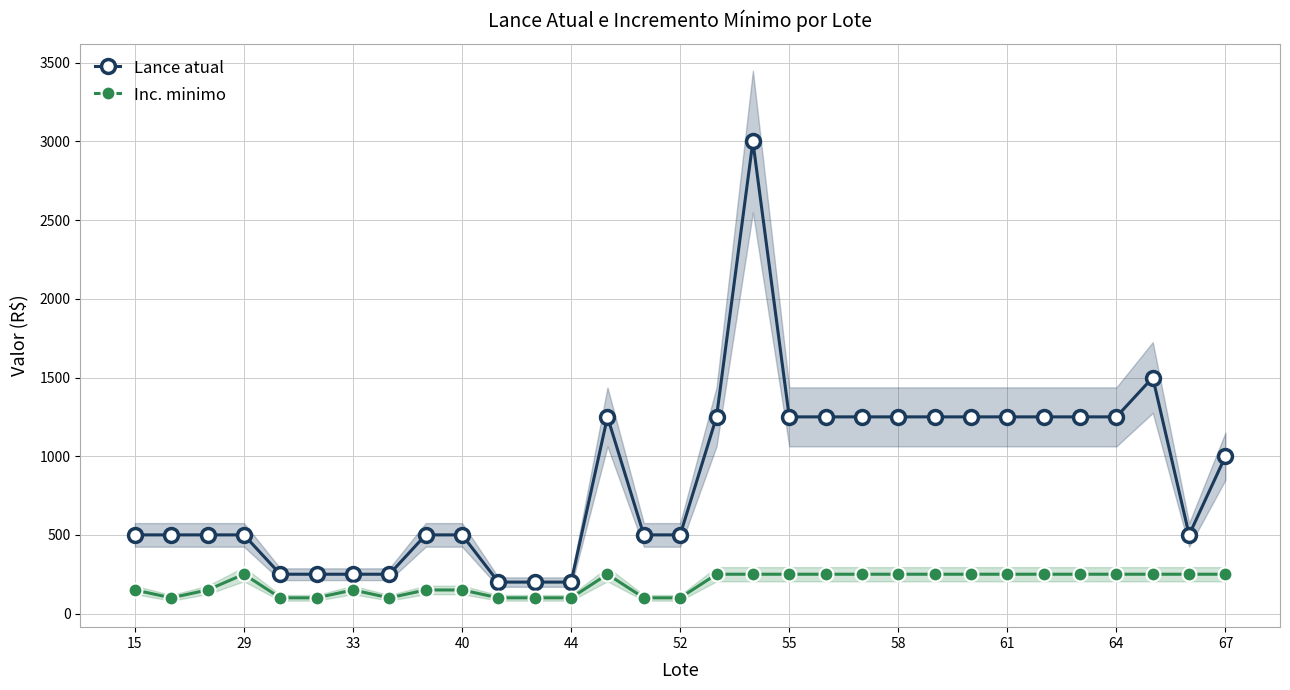

What are all the series names shown in the legend?

Lance atual, Inc. minimo